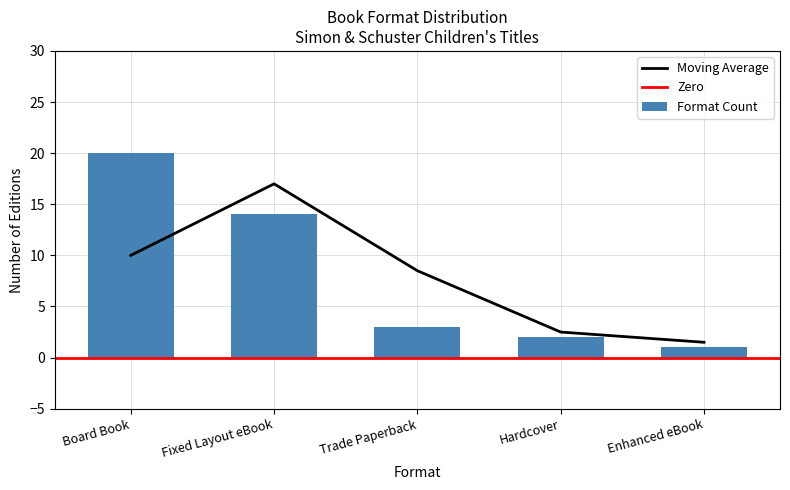

What is the change in value from Board Book to Fixed Layout eBook?

-6